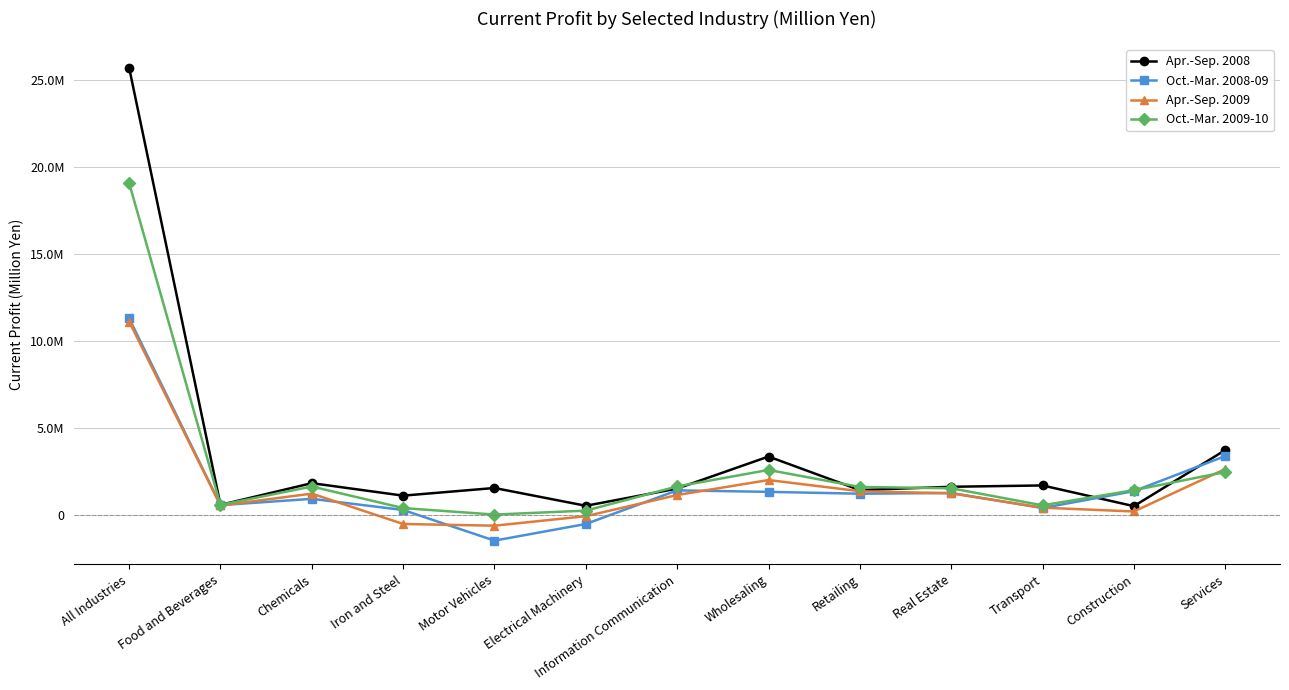

How many interior local peaks does the Oct.-Mar. 2008-09 series have?

3